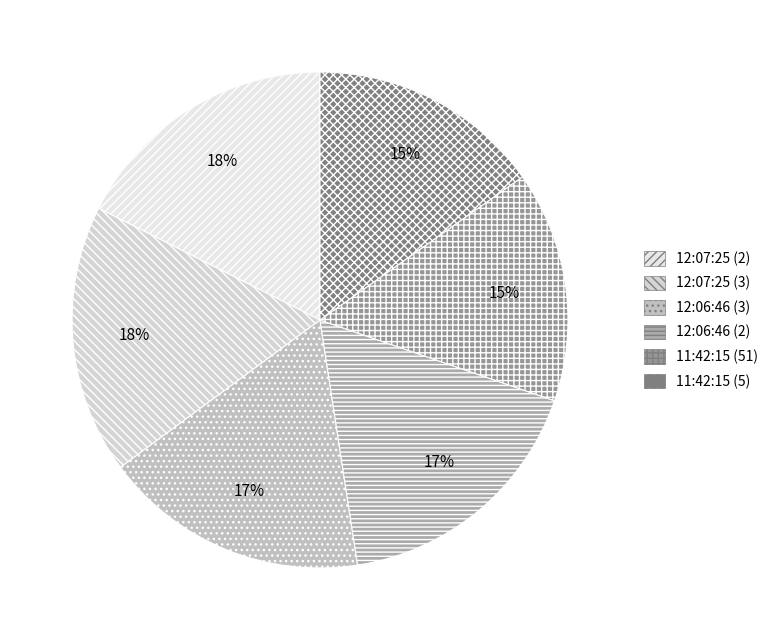

Between 12:07:25 (2) and 12:06:46 (3), which is larger?

12:07:25 (2)